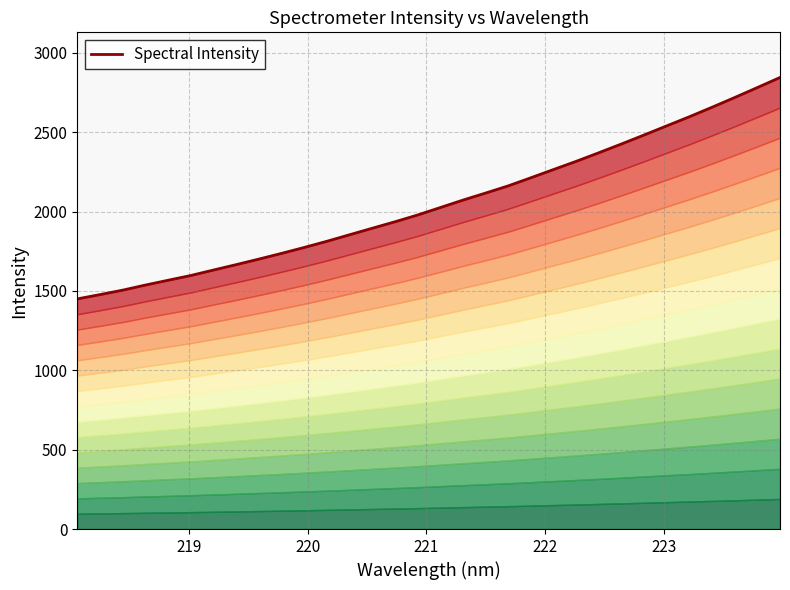

What is the smallest value displayed?

1450.1